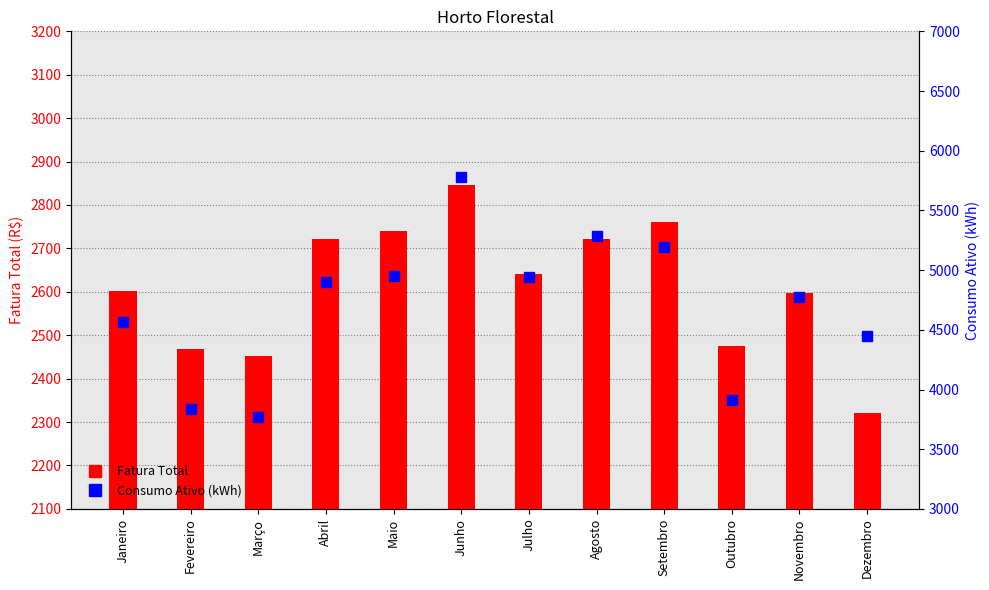

What is the total value across all series at Novembro?

7375.0